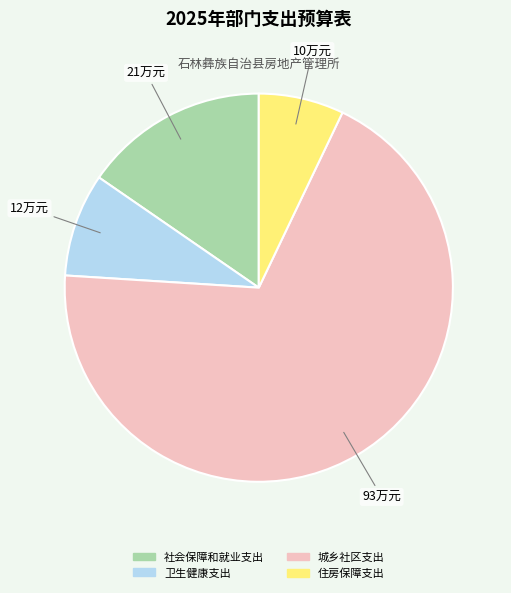

What is the largest slice in the pie chart?

城乡社区支出